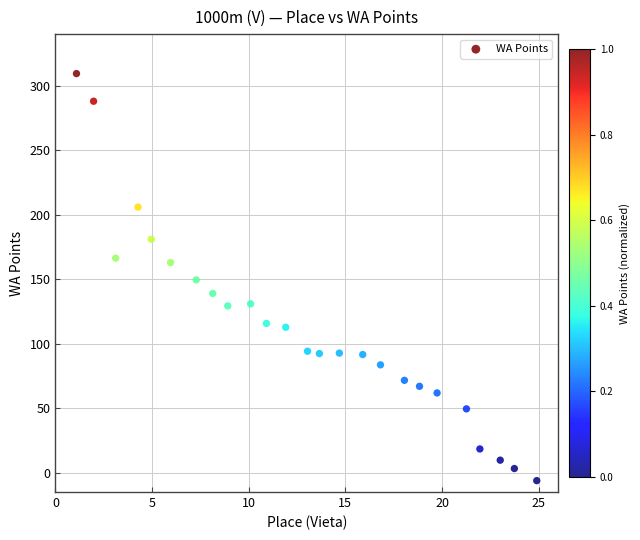

What is the range of Y values (max minus min)?

315.6